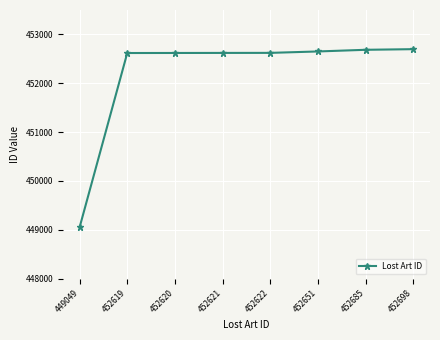

What is the difference between the second highest and minimum values?

3636